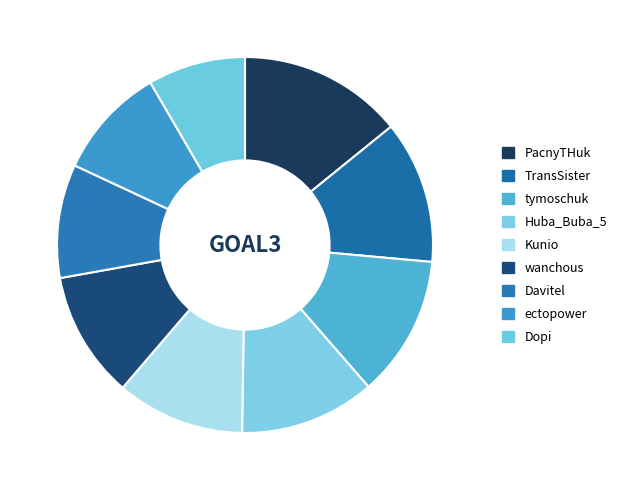

True or false: ectopower accounts for 10% of the total.

True